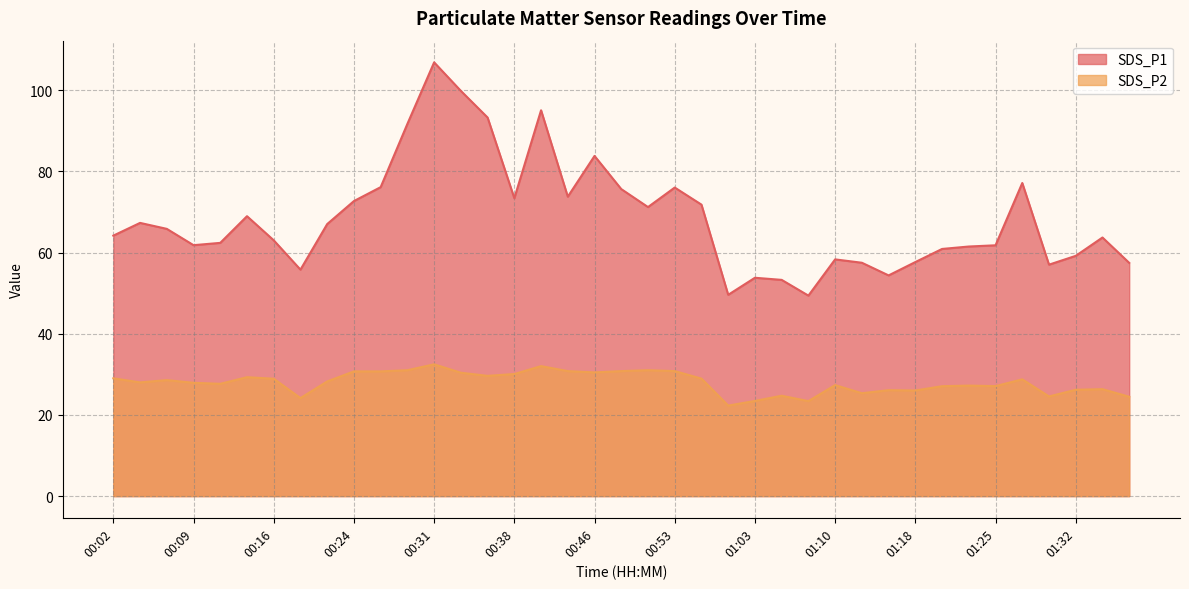

What is the value of the SDS_P1 point at the 36th from the left?

57.0